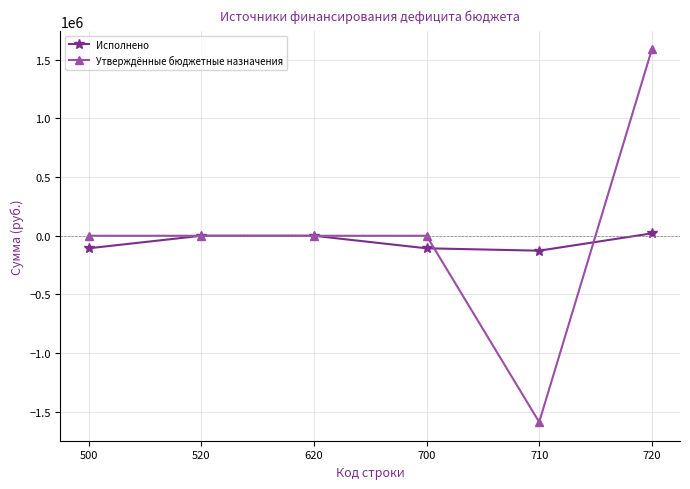

Is the value of Исполнено at 520 greater than the value of Утверждённые бюджетные назначения at 710?

Yes